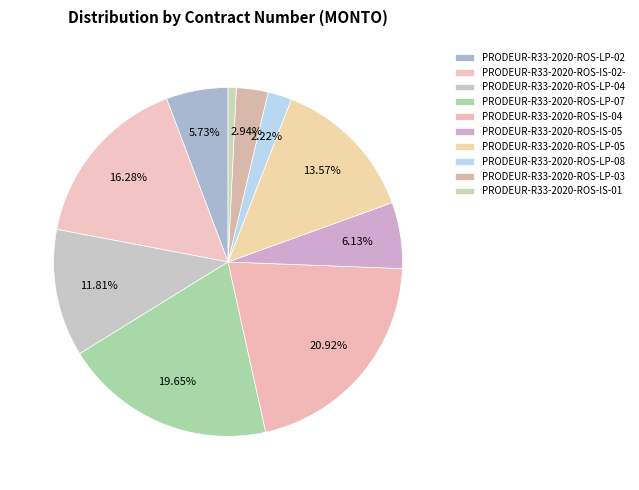

Count the number of slices in the pie.

10